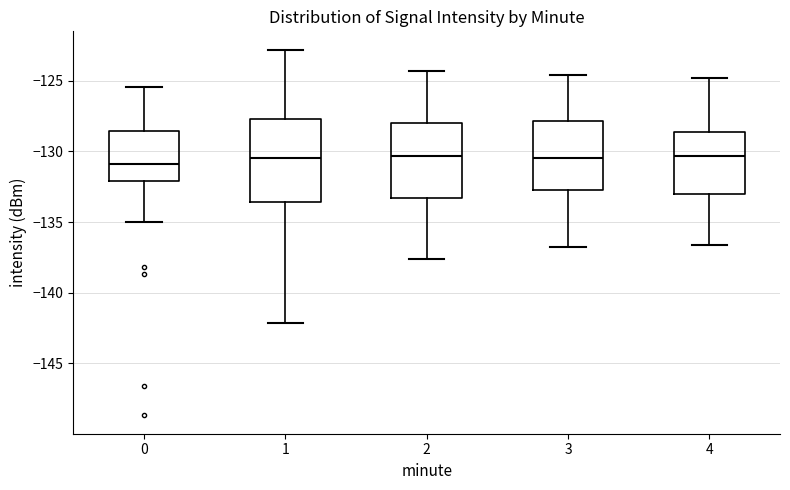

Where is the upper edge of the box at x = 2 on the y-axis? The values are not printed on the chart, so give them approximately, as read against the axis.

-128.0